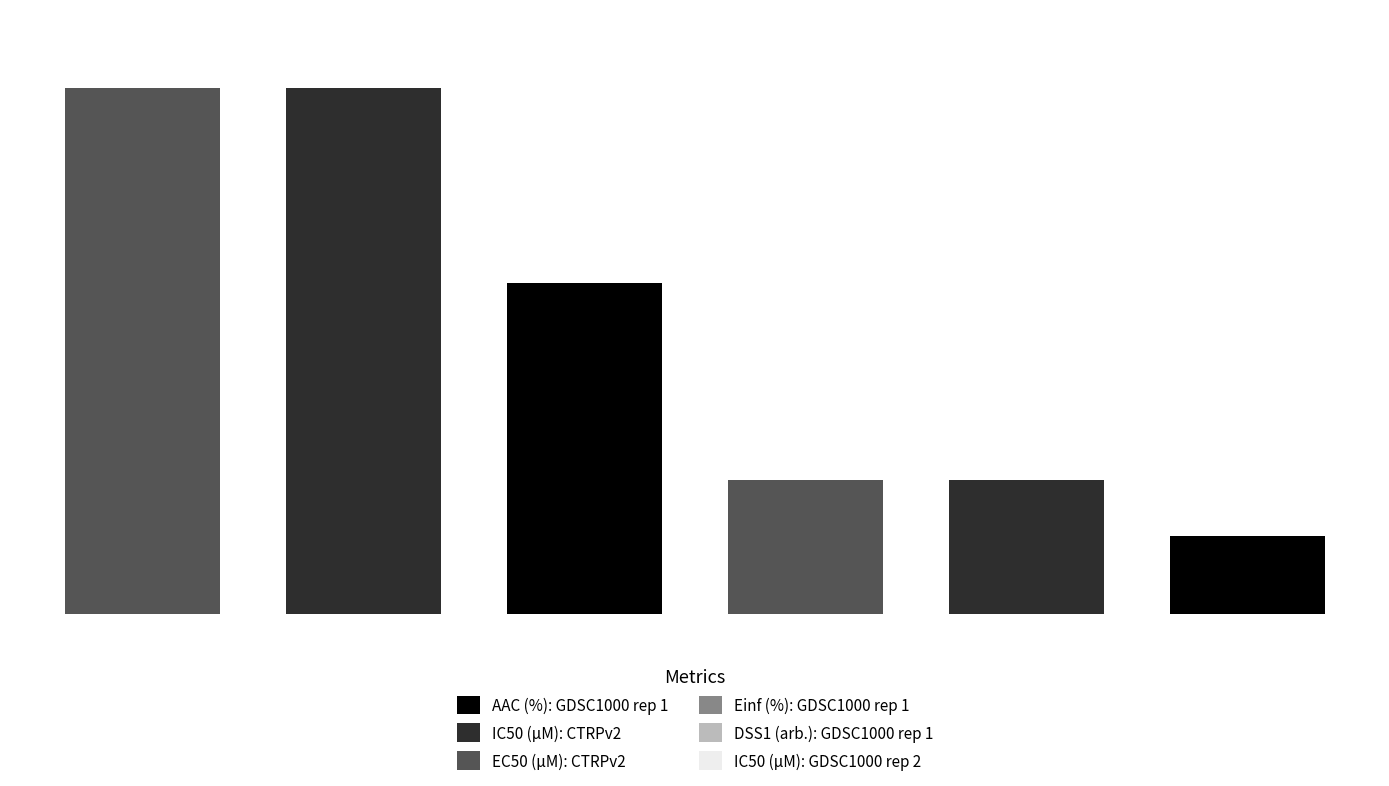

At how many categories does at least one series exceed 13?

3